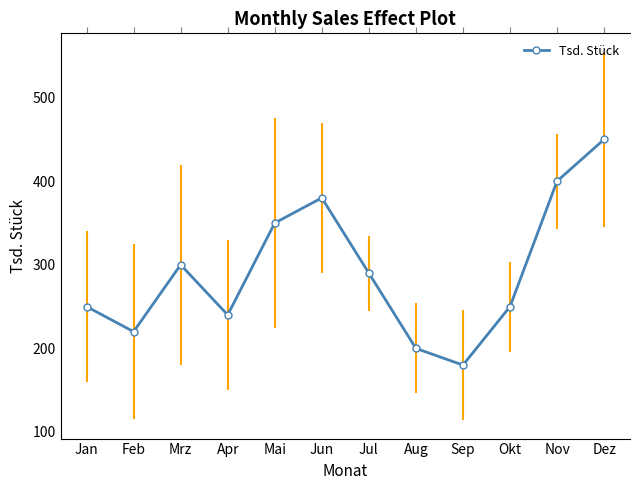

What is the label of the 1st point from the right?

Dez